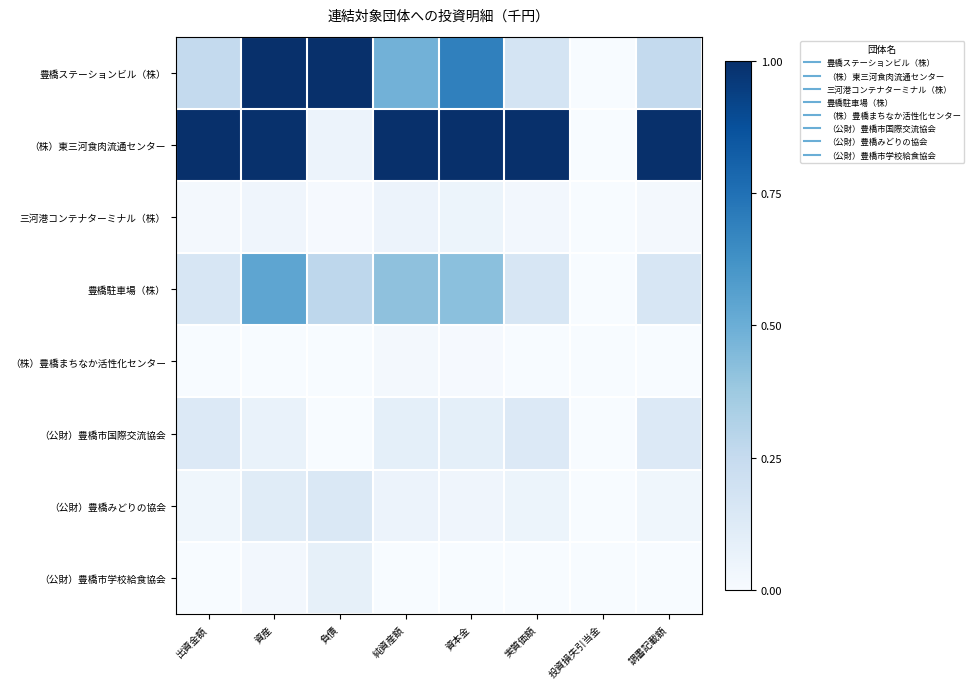

At 資産, list the series in order from largest to smallest.

豊橋ステーションビル（株）, （株）東三河食肉流通センター, 豊橋駐車場（株）, （公財）豊橋みどりの協会, （公財）豊橋市国際交流協会, 三河港コンテナターミナル（株）, （公財）豊橋市学校給食協会, （株）豊橋まちなか活性化センター